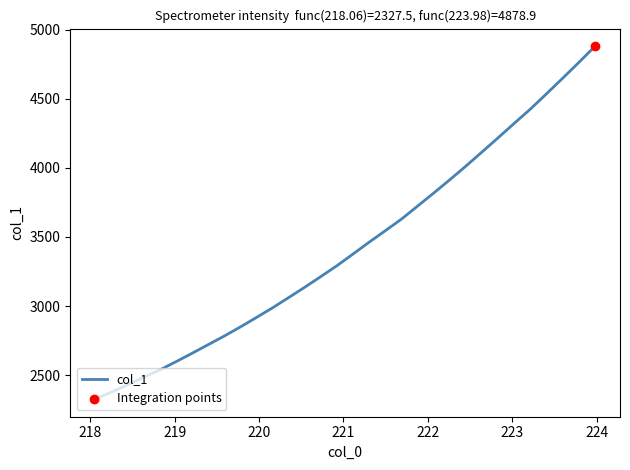

What is the greatest value displayed?

4878.9